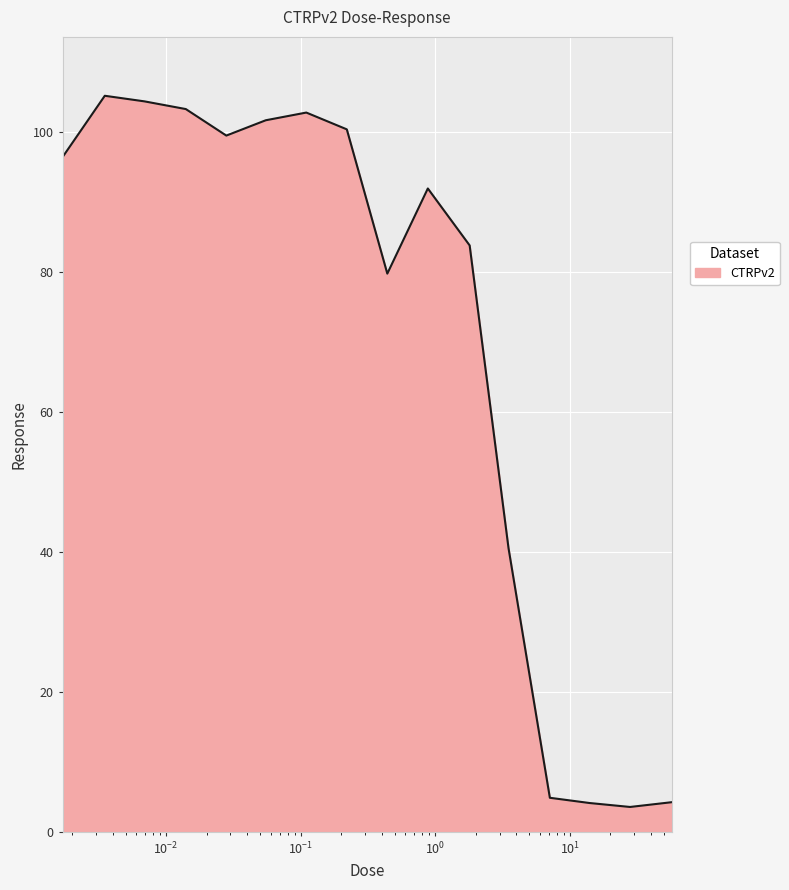

What is the minimum value shown in the chart?

3.6